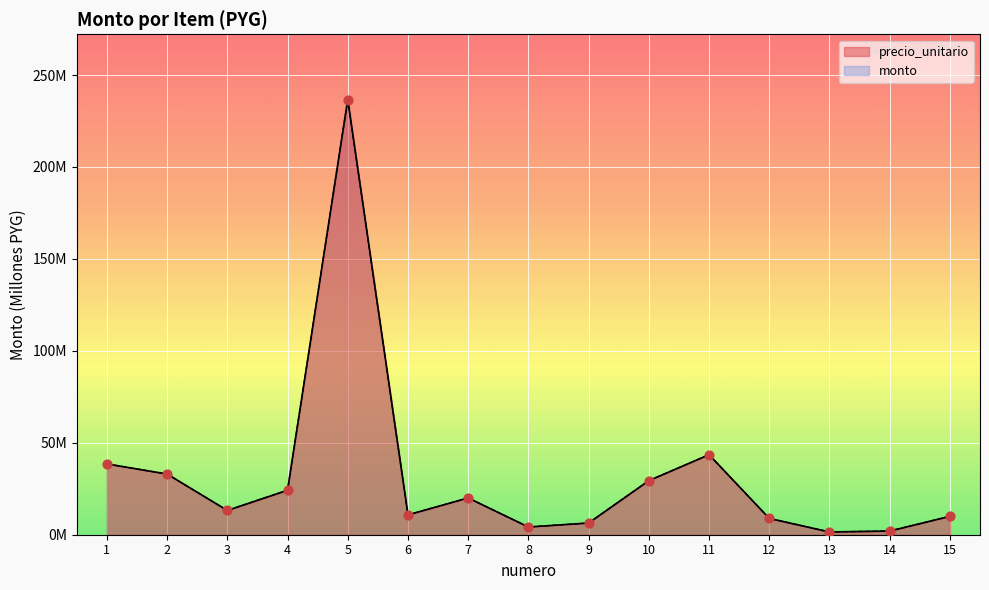

Which series has the largest total across all categories?

precio_unitario